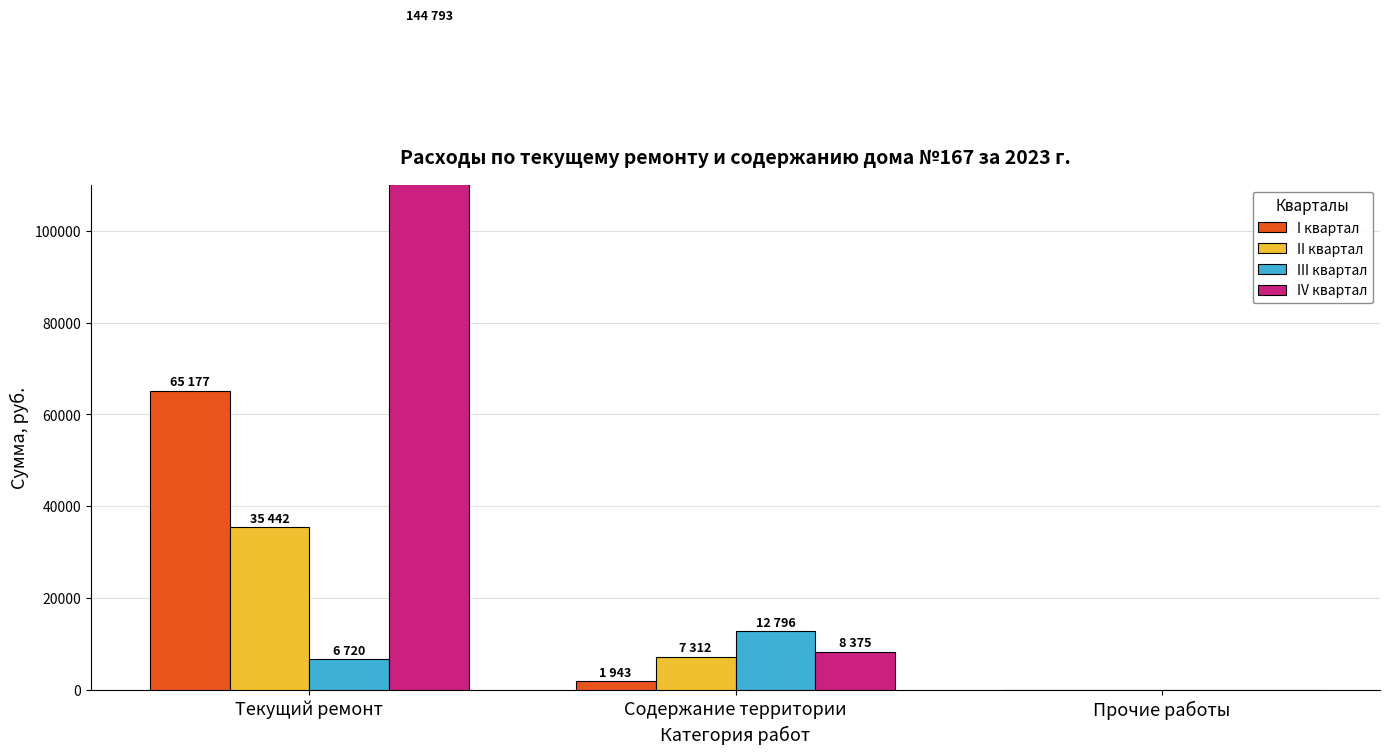

List the series in order of their peak value, lowest first.

III квартал, II квартал, I квартал, IV квартал